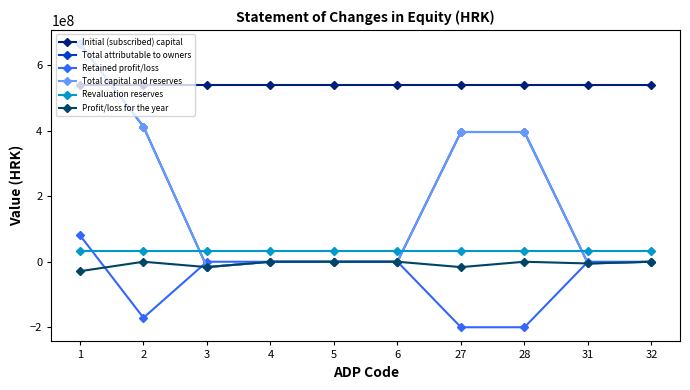

Is this an area chart (filled region under the line)?

No